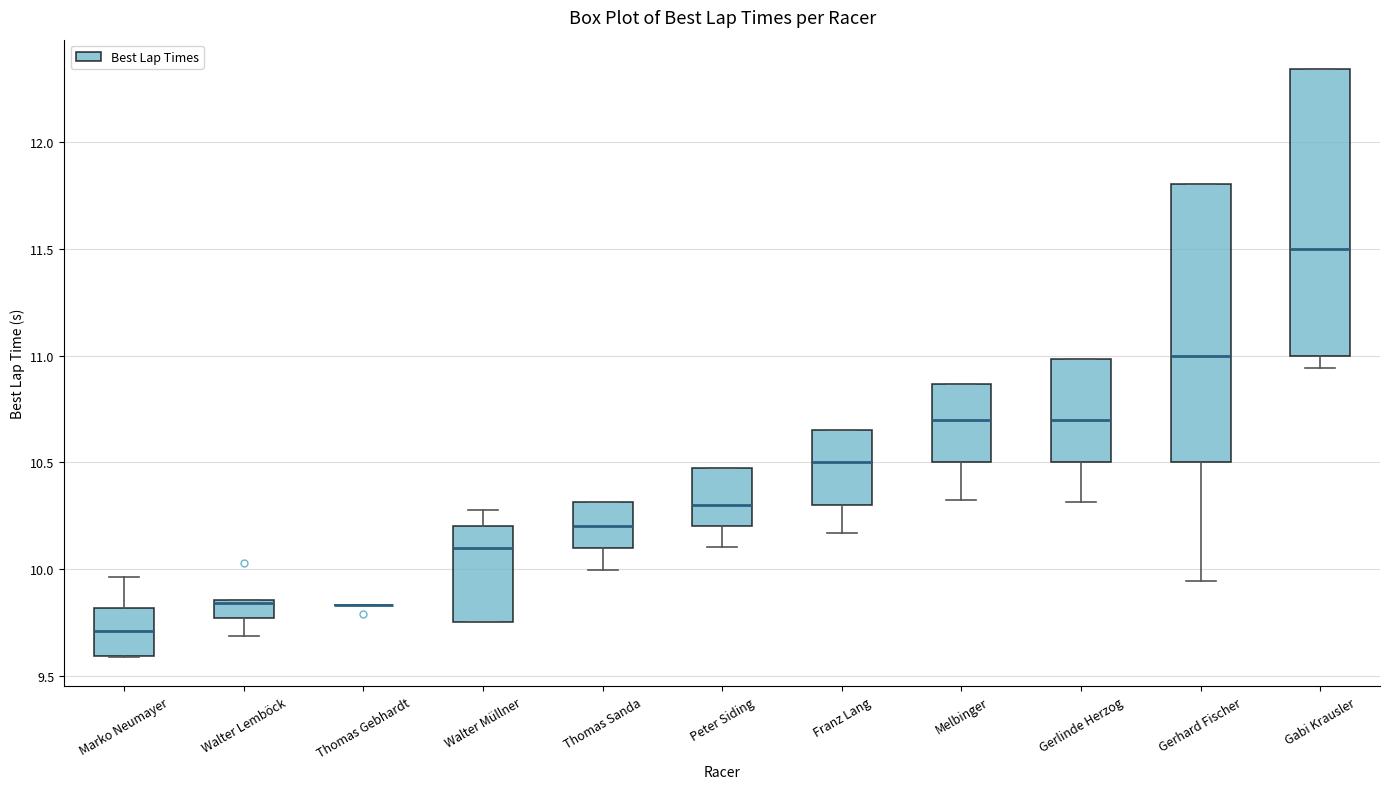

Reading left to right, read every box against the y-axis: the position of its median line, the range the box covers, and the ends of its whiskers. The values are not printed on the chart, so give them approximately, as read against the axis.

Marko Neumayer: median 9.70, box 9.60 to 9.80, whiskers 9.60 to 9.95
Walter Lemböck: median 9.85 (just below the box's upper edge), box 9.75 to 9.85, whiskers 9.70 to 9.85
Thomas Gebhardt: box collapsed to a line at 9.85, whiskers 9.85 to 9.85
Walter Müllner: median 10.10, box 9.75 to 10.20, whiskers 9.75 to 10.30
Thomas Sanda: median 10.20, box 10.10 to 10.30, whiskers 10.00 to 10.30
Peter Siding: median 10.30, box 10.20 to 10.45, whiskers 10.10 to 10.45
Franz Lang: median 10.50, box 10.30 to 10.65, whiskers 10.15 to 10.65
Melbinger: median 10.70, box 10.50 to 10.85, whiskers 10.35 to 10.85
Gerlinde Herzog: median 10.70, box 10.50 to 11.00, whiskers 10.30 to 11.00
Gerhard Fischer: median 11.00, box 10.50 to 11.80, whiskers 9.95 to 11.80
Gabi Krausler: median 11.50, box 11.00 to 12.35, whiskers 10.95 to 12.35